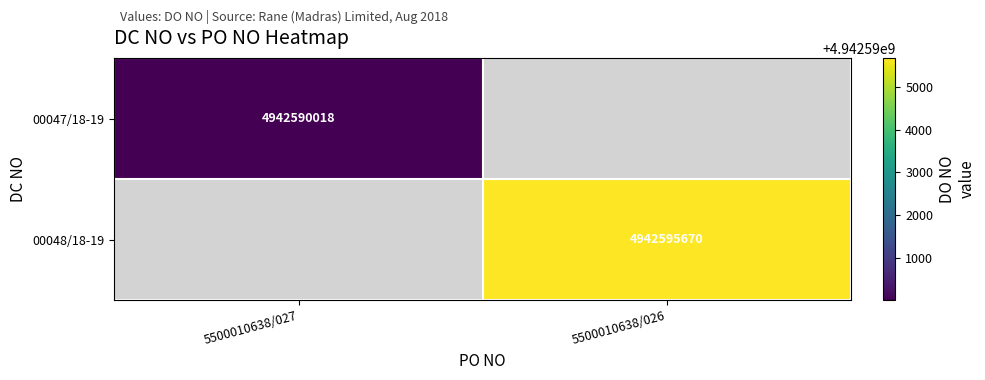

True or false: 00047/18-19 has a value of 4942590018 at 5500010638/027.

True